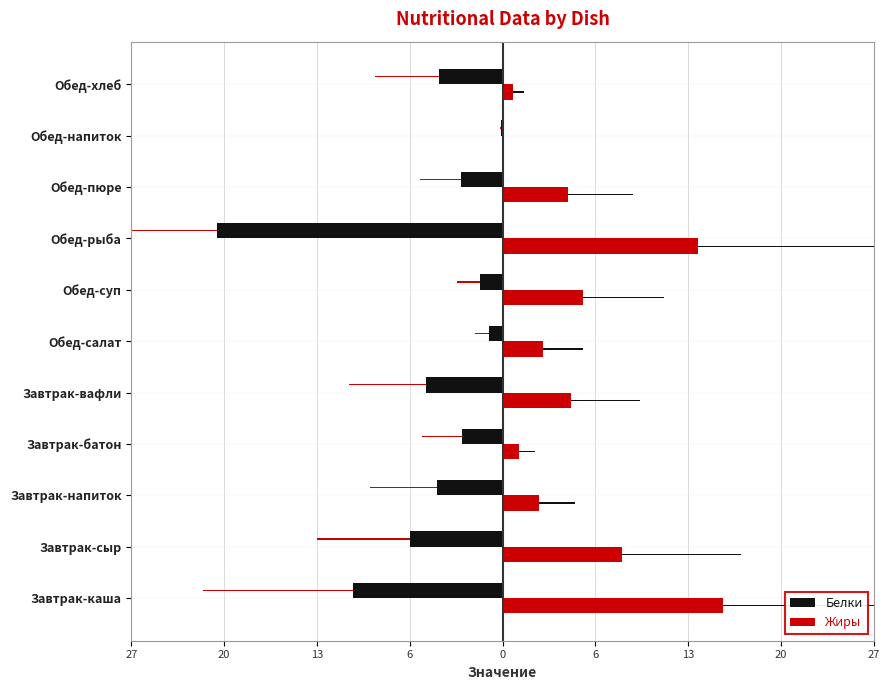

Rank the series by their average value, from highest to lowest.

Жиры, Белки